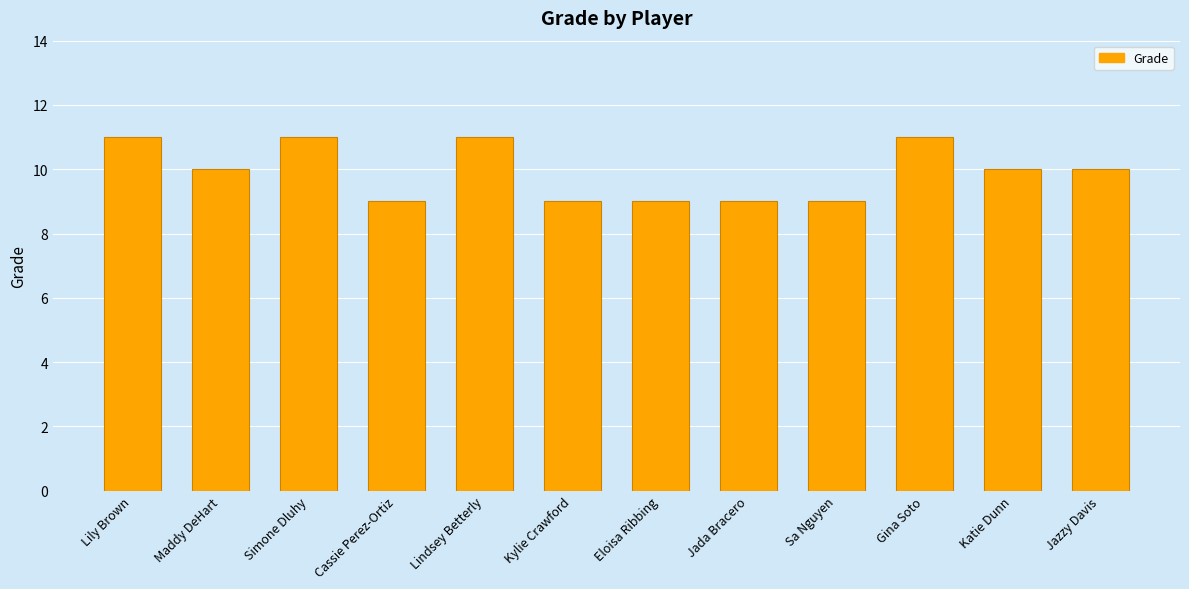

What is the sum of the values at Eloisa Ribbing and Katie Dunn?

19